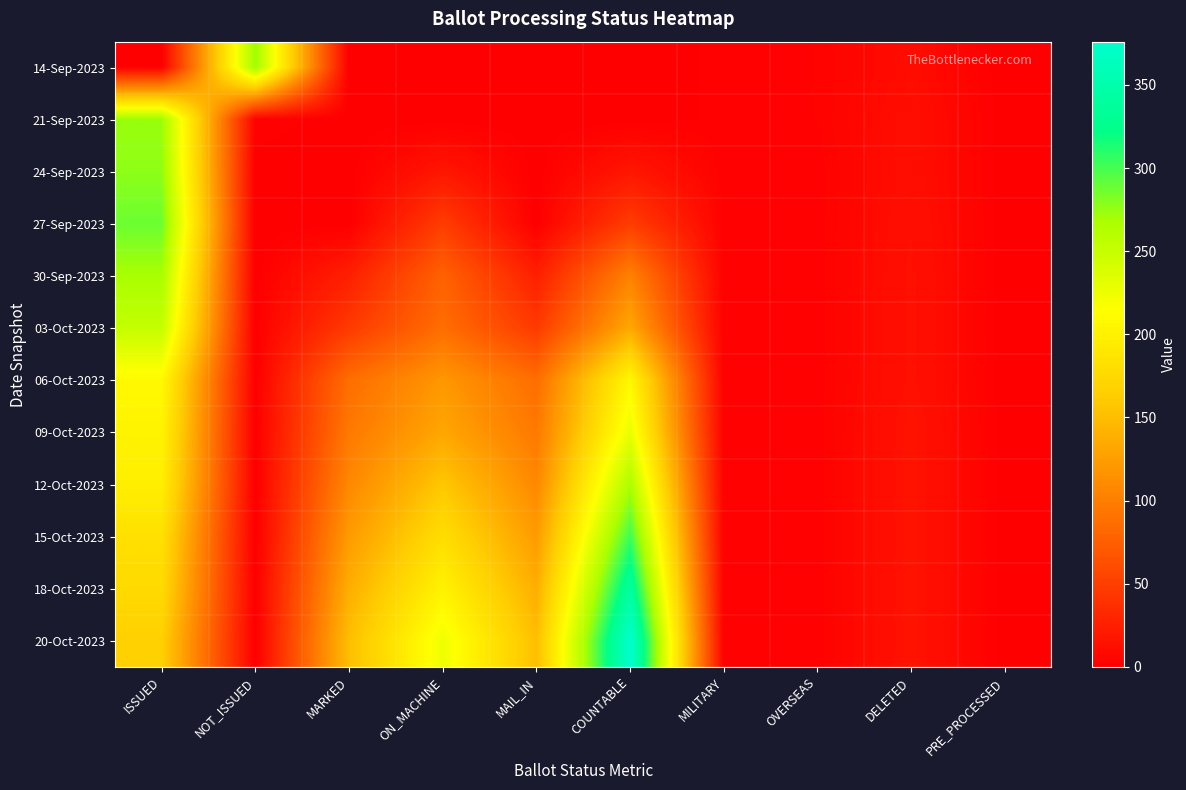

List the series in order of their peak value, lowest first.

06-Oct-2023, 09-Oct-2023, 03-Oct-2023, 12-Oct-2023, 30-Sep-2023, 14-Sep-2023, 21-Sep-2023, 24-Sep-2023, 27-Sep-2023, 15-Oct-2023, 18-Oct-2023, 20-Oct-2023